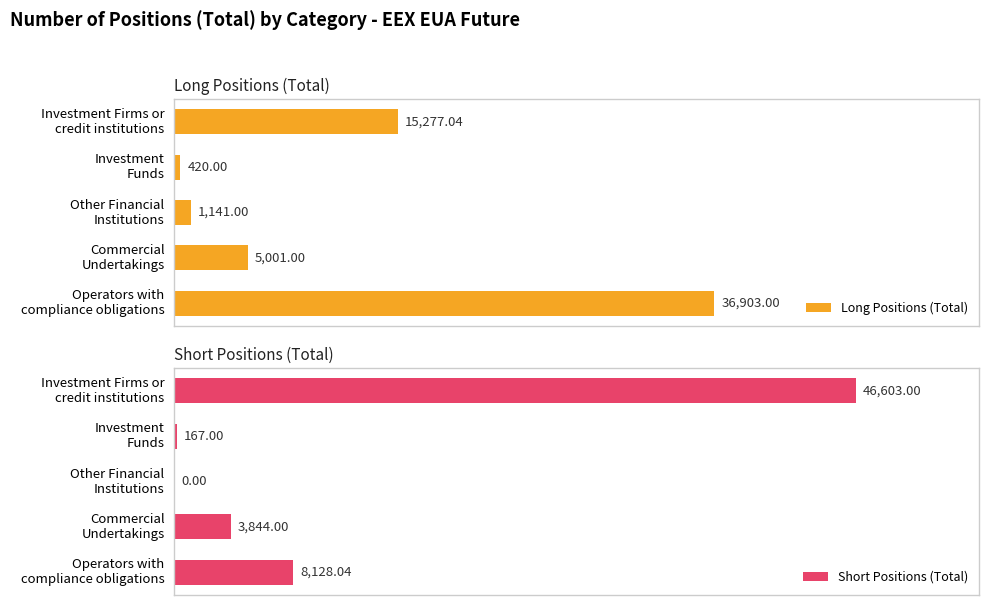

Which series has the largest range (max minus min)?

Short Positions (Total)